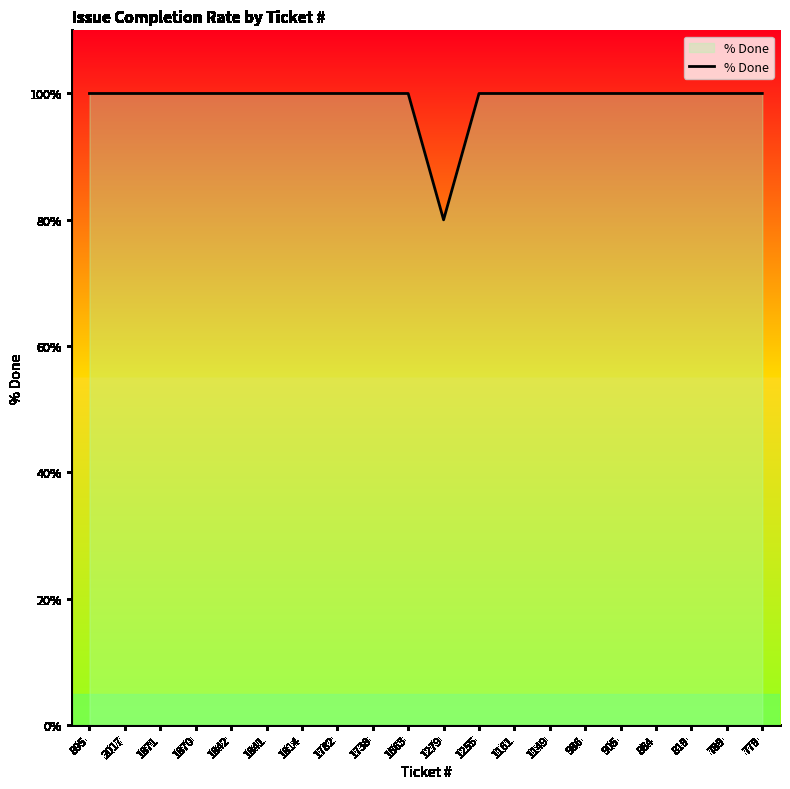

The value at 1841 is 100. True or false?

True